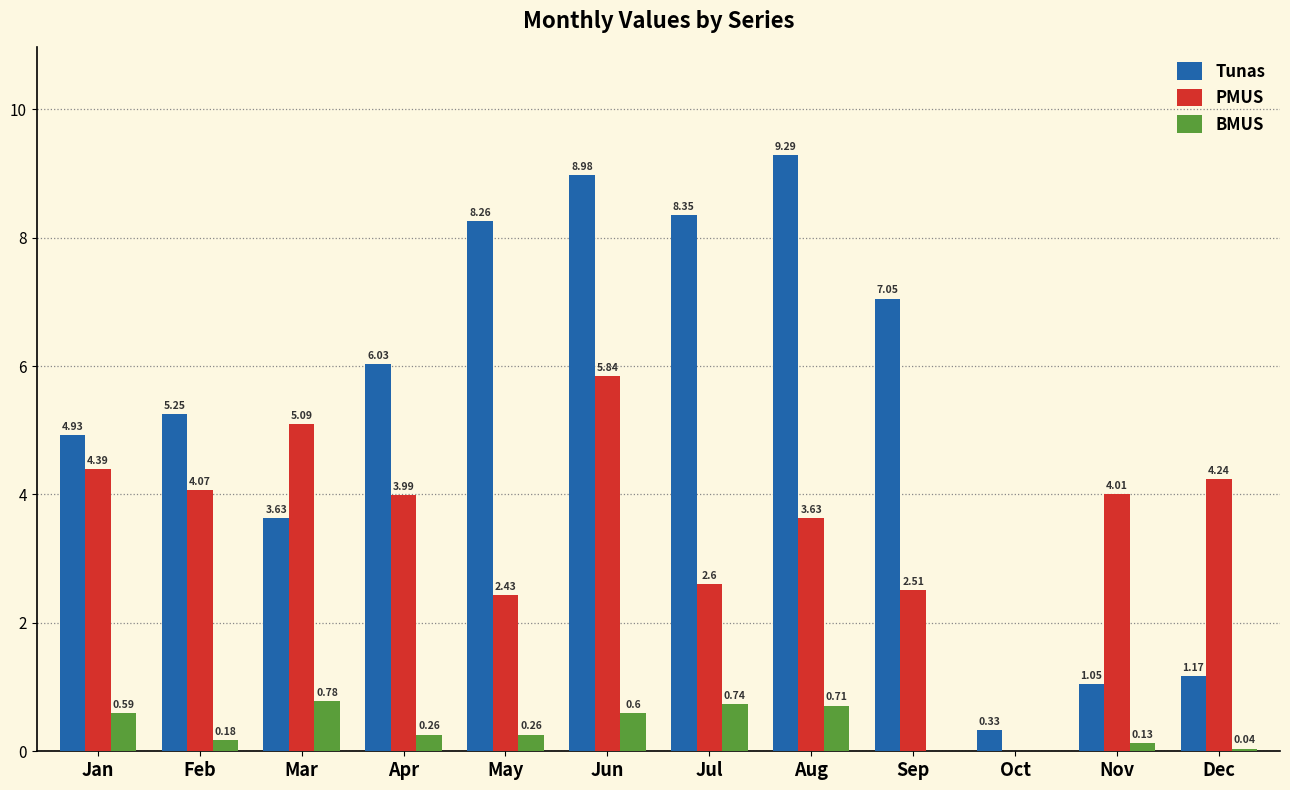

What is the sum of all PMUS values?

42.8